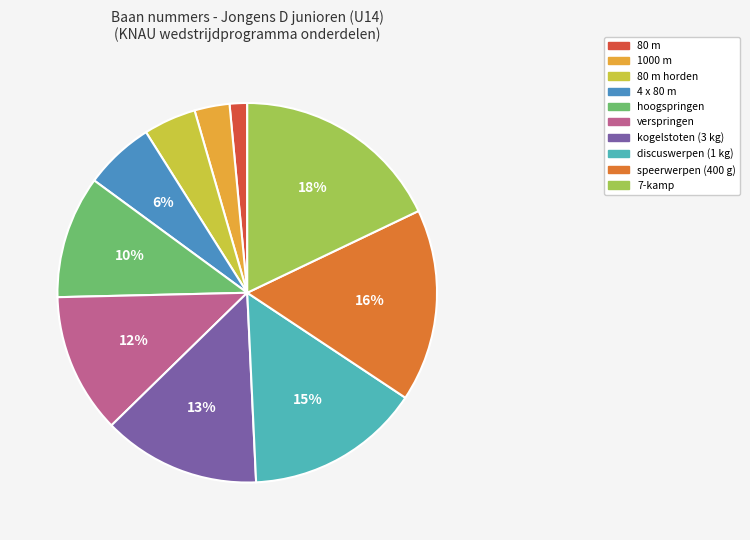

Is there a majority slice in this chart?

No